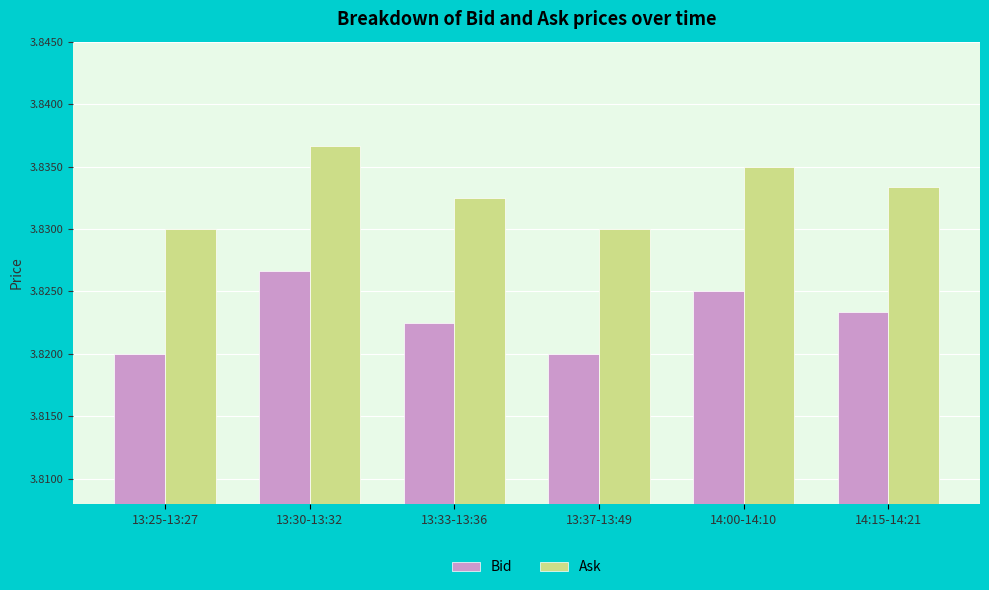

Rank the series by their average value, from lowest to highest.

Bid, Ask